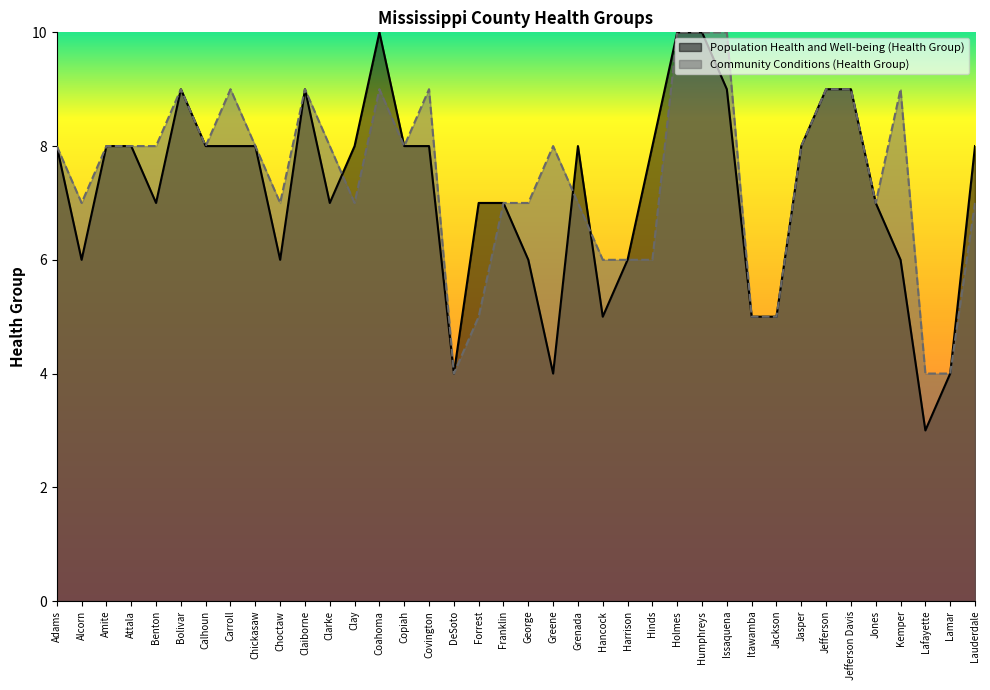

Is it true that Community Conditions (Health Group) equals 1 at DeSoto?

False